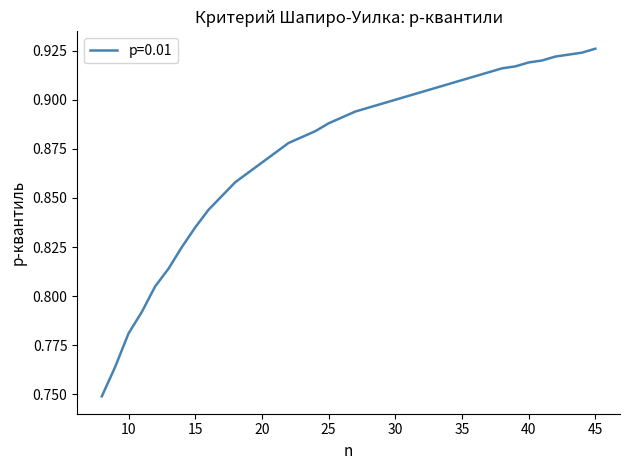

What is the sum of all values?

33.3